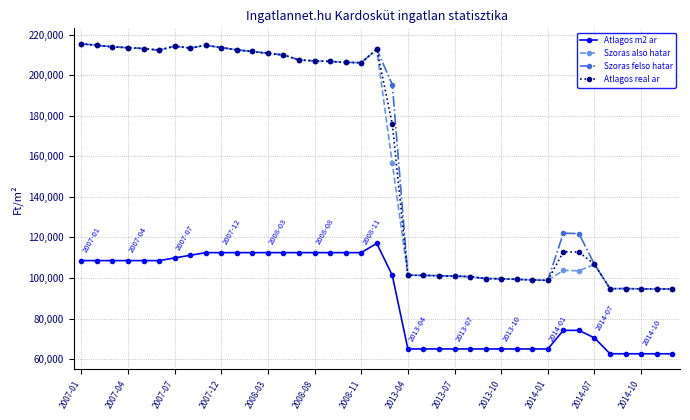

What is the value of the Atlagos real ar point at the 39th from the left?

94606